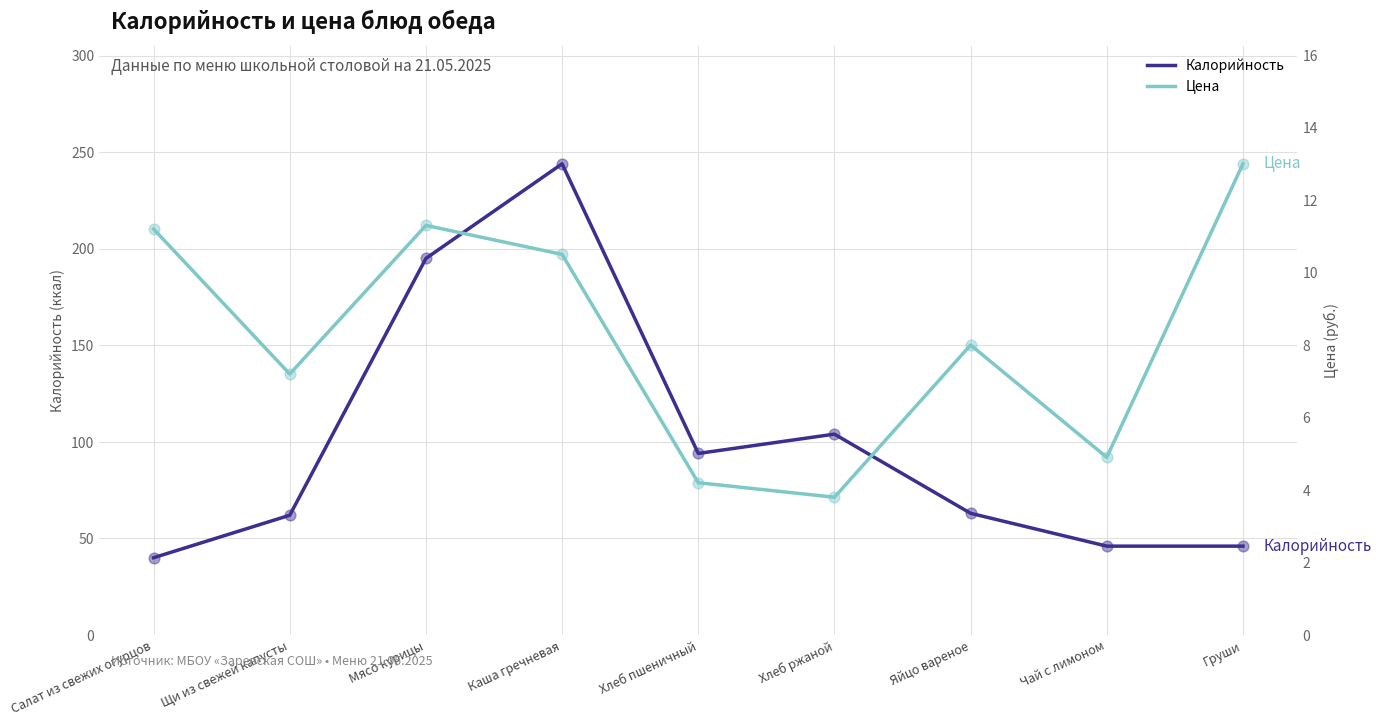

Which series has the widest spread of Y values?

Калорийность